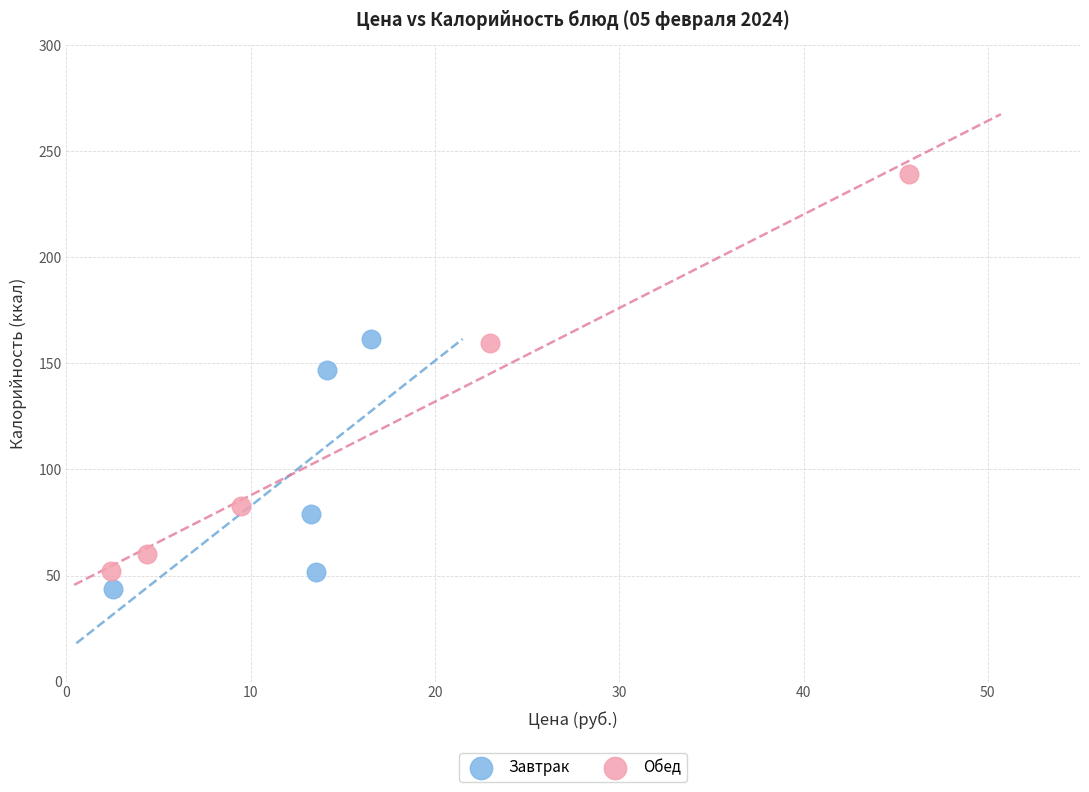

Which series contains the highest Y value?

Обед